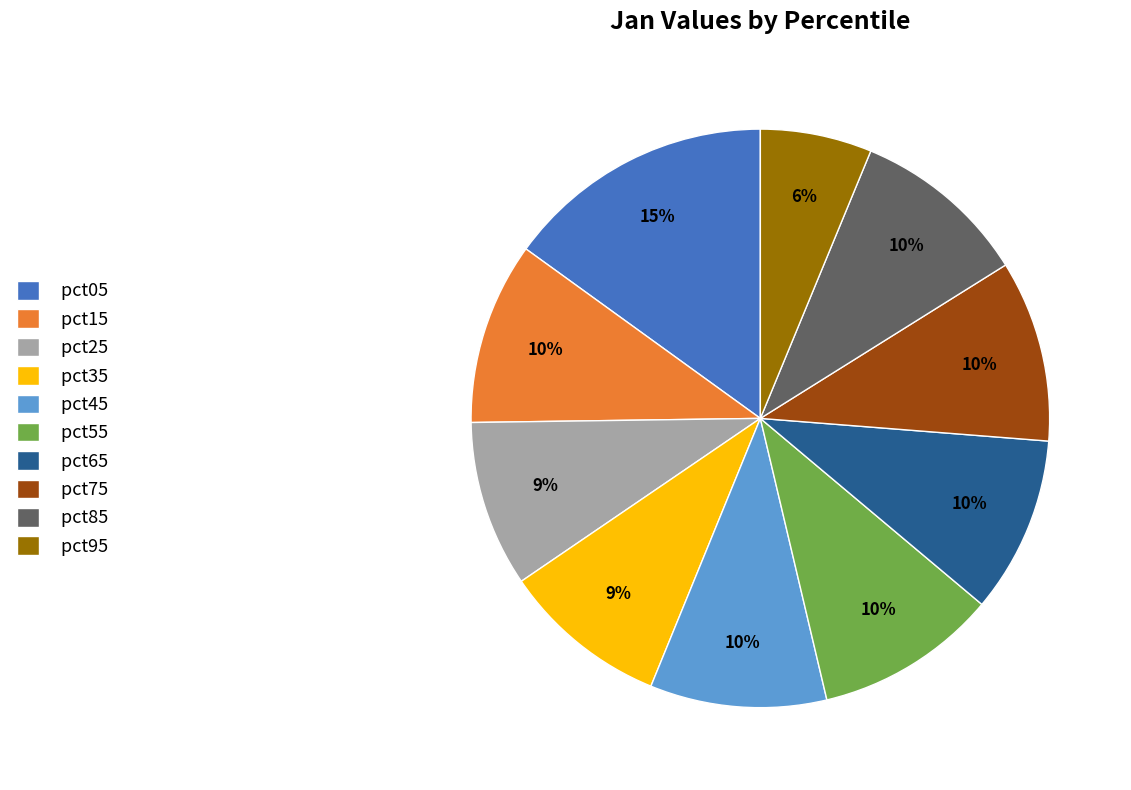

Does pct65 represent more than half of the total?

No